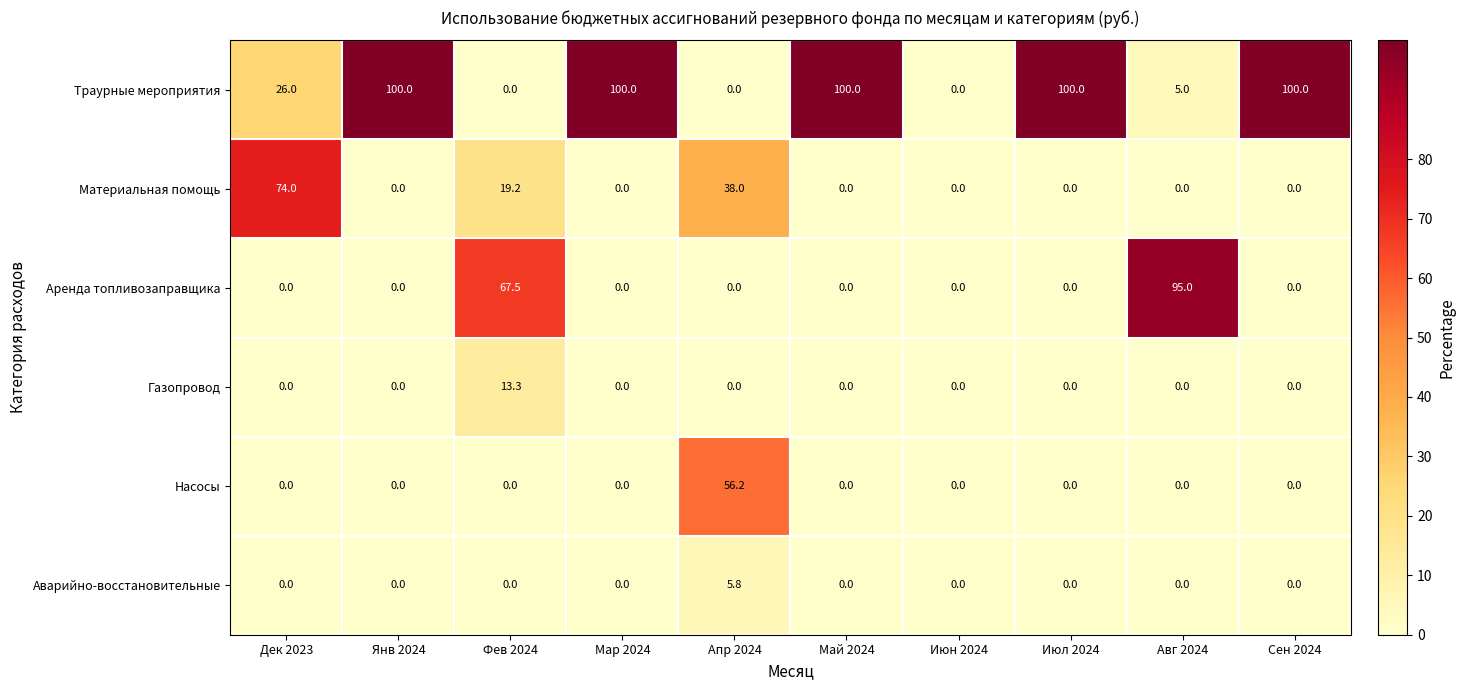

List the series in order of their peak value, highest first.

Траурные мероприятия, Аренда топливозаправщика, Материальная помощь, Насосы, Газопровод, Аварийно-восстановительные